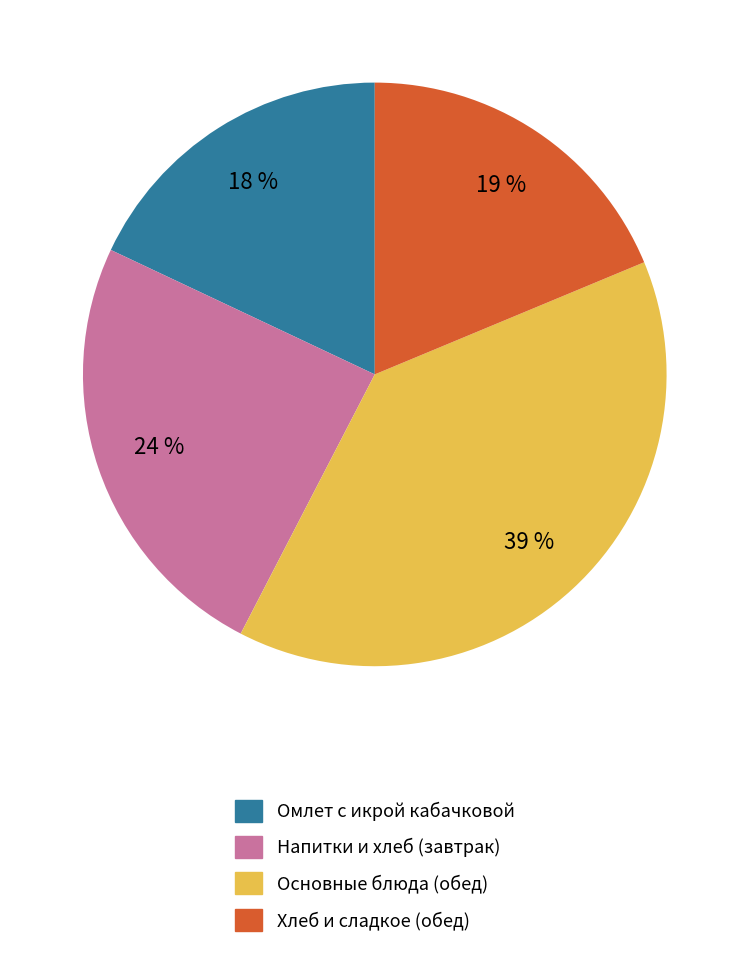

To the nearest percent, what is the average slice percentage?

25%